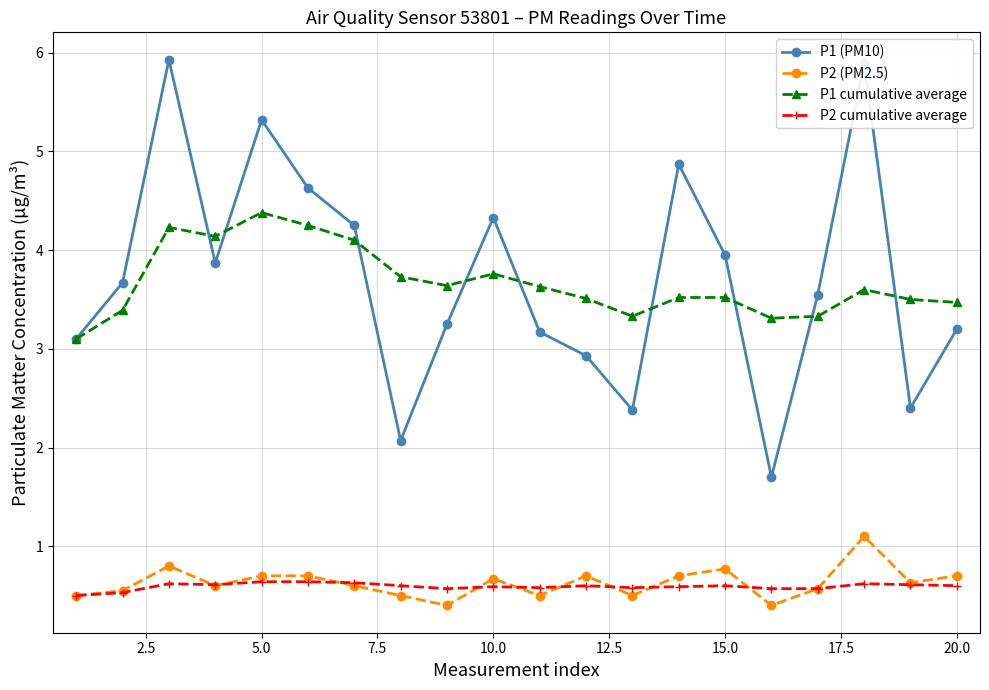

True or false: P1 cumulative average has more than 0 interior local peaks.

True